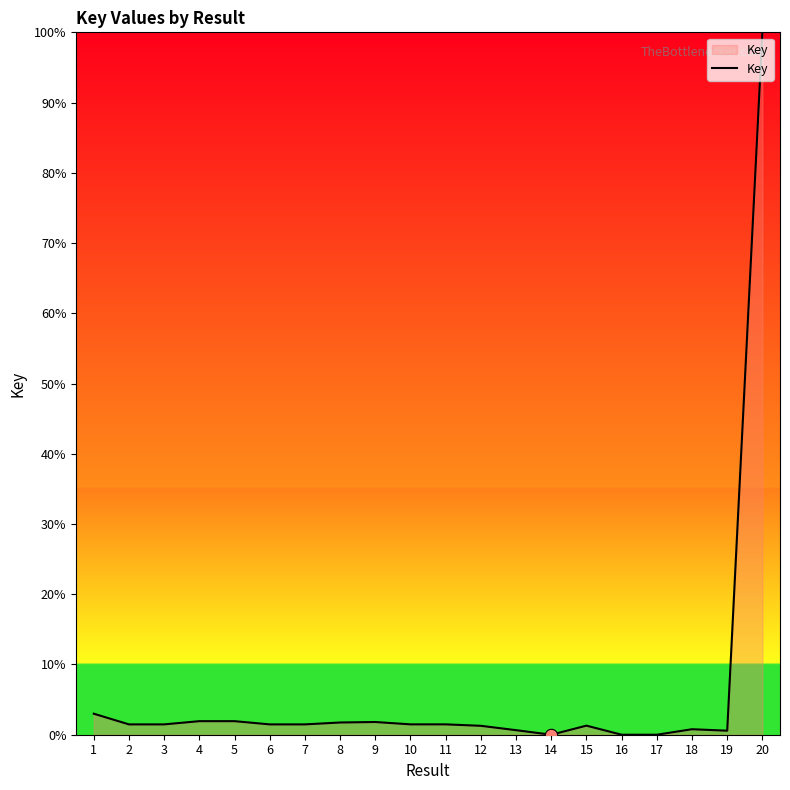

Approximately how many times larger is the value at 18 compared to 7?

0.5